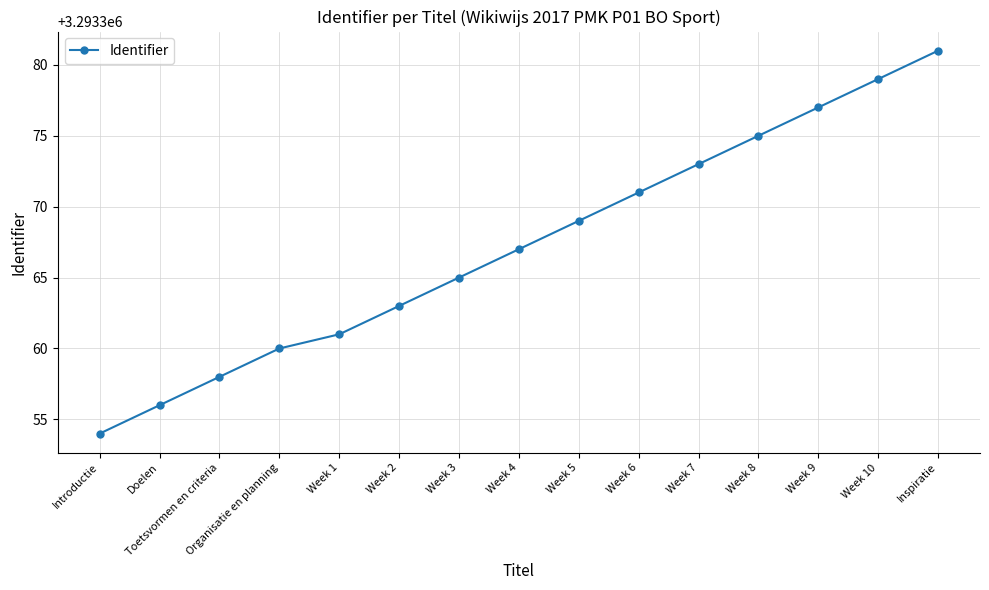

List the labels in order of value, smallest first.

Introductie, Doelen, Toetsvormen en criteria, Organisatie en planning, Week 1, Week 2, Week 3, Week 4, Week 5, Week 6, Week 7, Week 8, Week 9, Week 10, Inspiratie